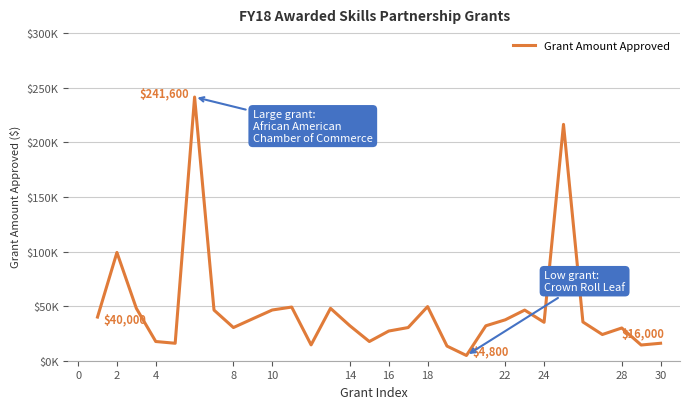

Does the chart have visible grid lines?

Yes